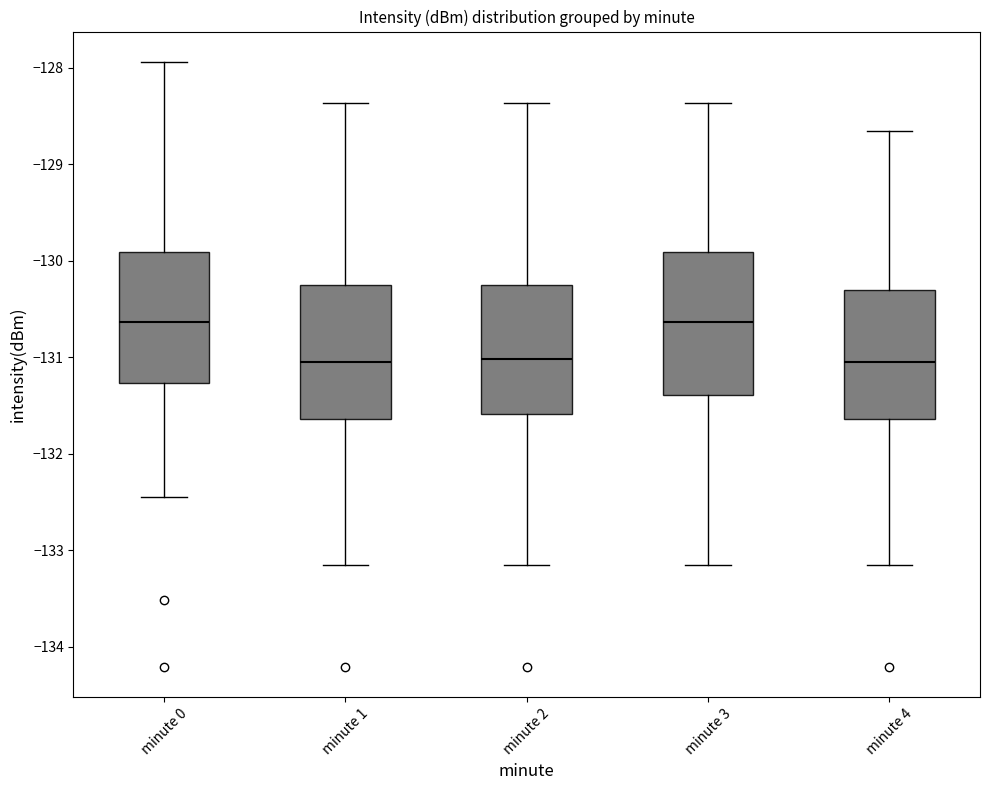

Where is the upper edge of the box for minute 1 on the y-axis? The values are not printed on the chart, so give them approximately, as read against the axis.

-130.3